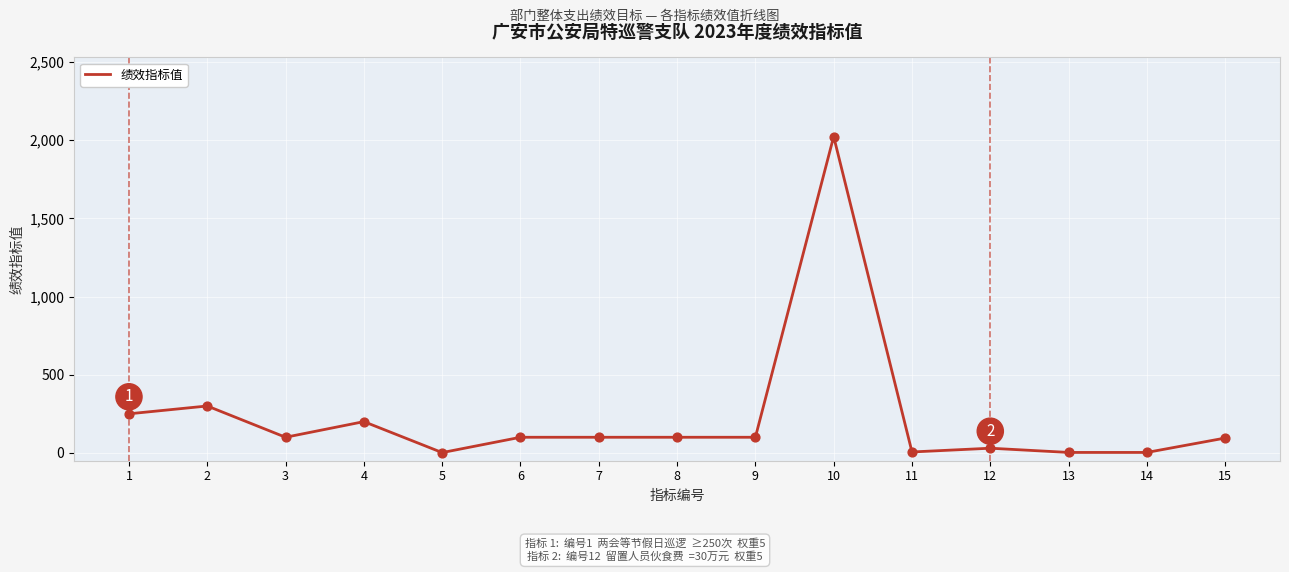

What is the change in value from 4 to 11?

-194